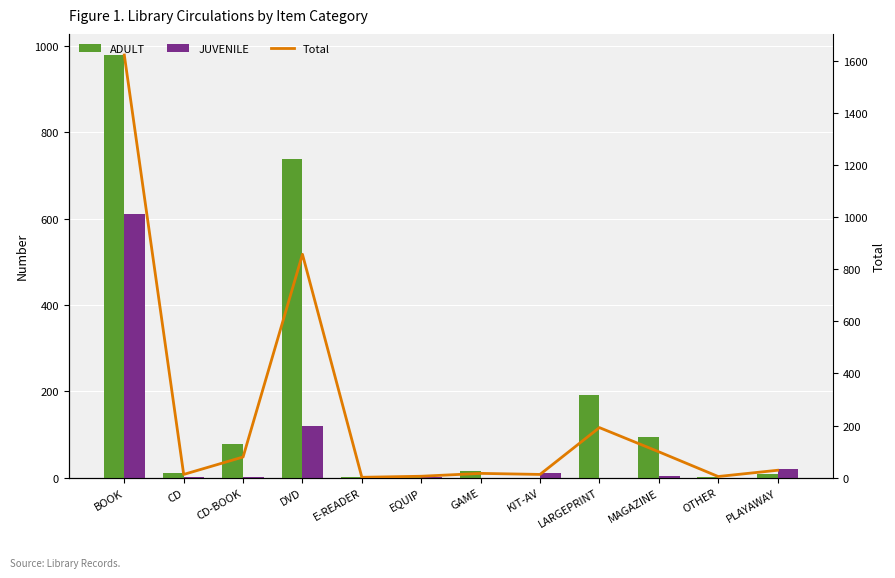

What value does the JUVENILE series have at BOOK, to the nearest 100?

600